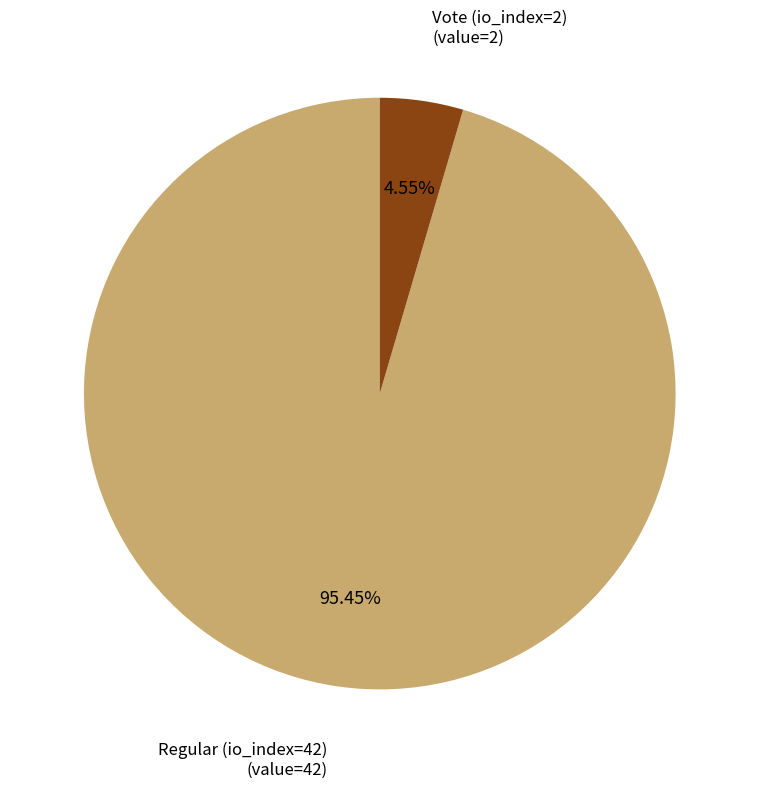

Which slice is the largest?

Regular (io_index=42)